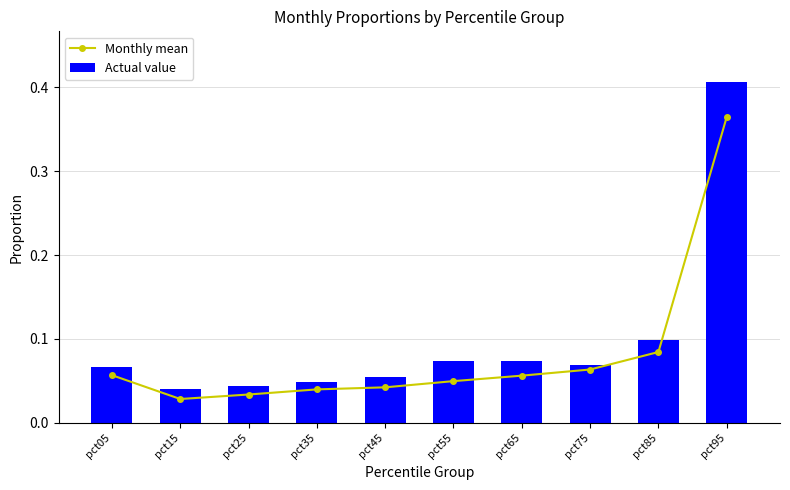

The value of Monthly mean at pct05 is 0.0. True or false?

False